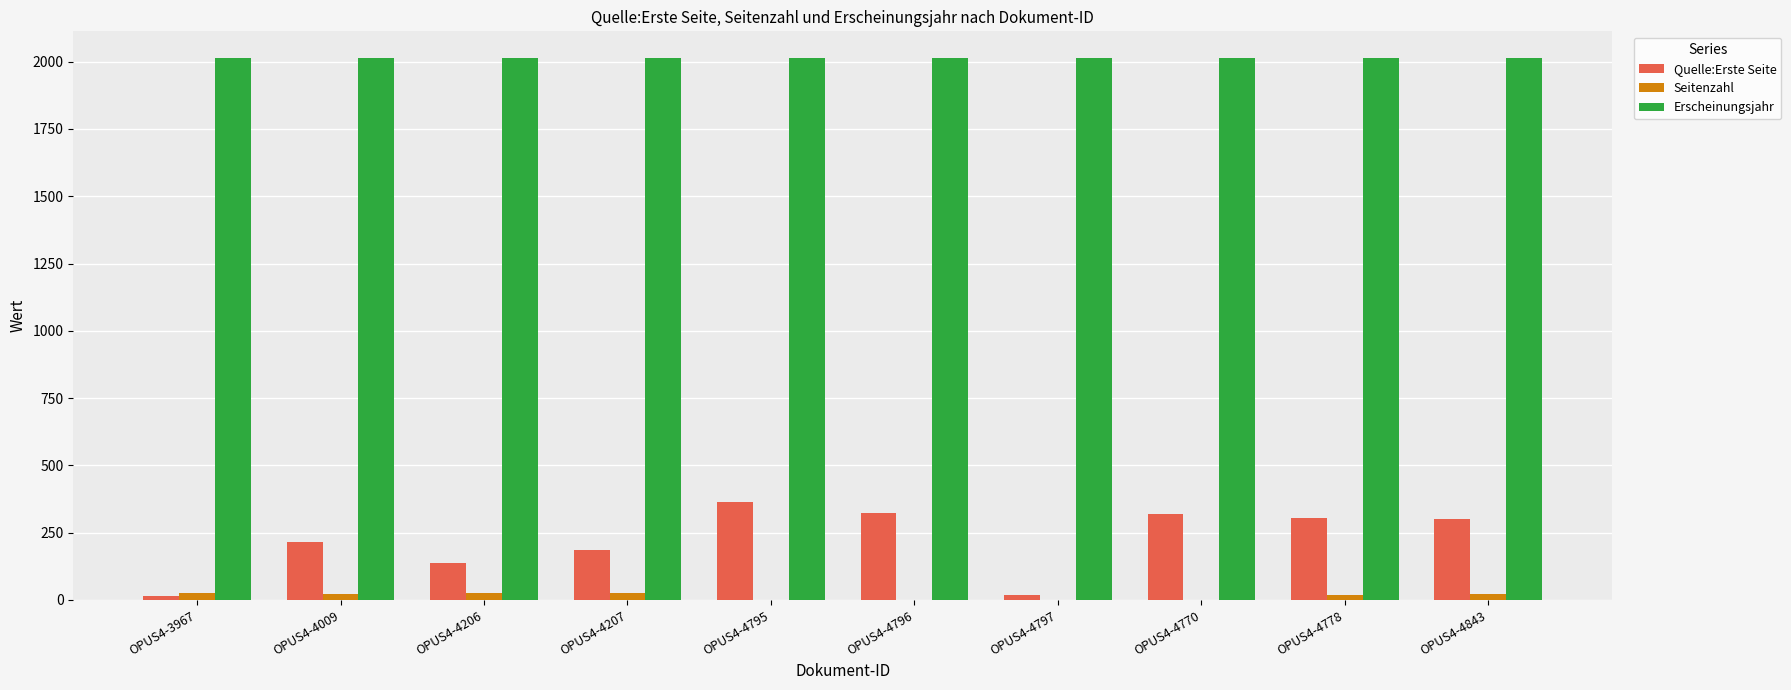

Which series changed the most between OPUS4-3967 and OPUS4-4778?

Quelle:Erste Seite